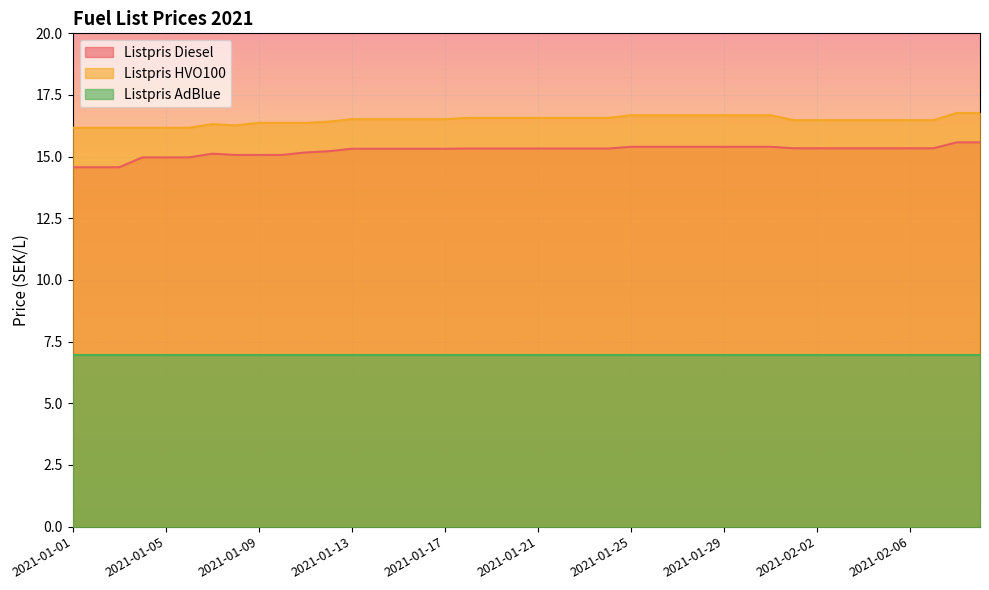

Is the value of Listpris HVO100 at 2021-01-09 greater than the value of Listpris AdBlue at 2021-01-21?

Yes